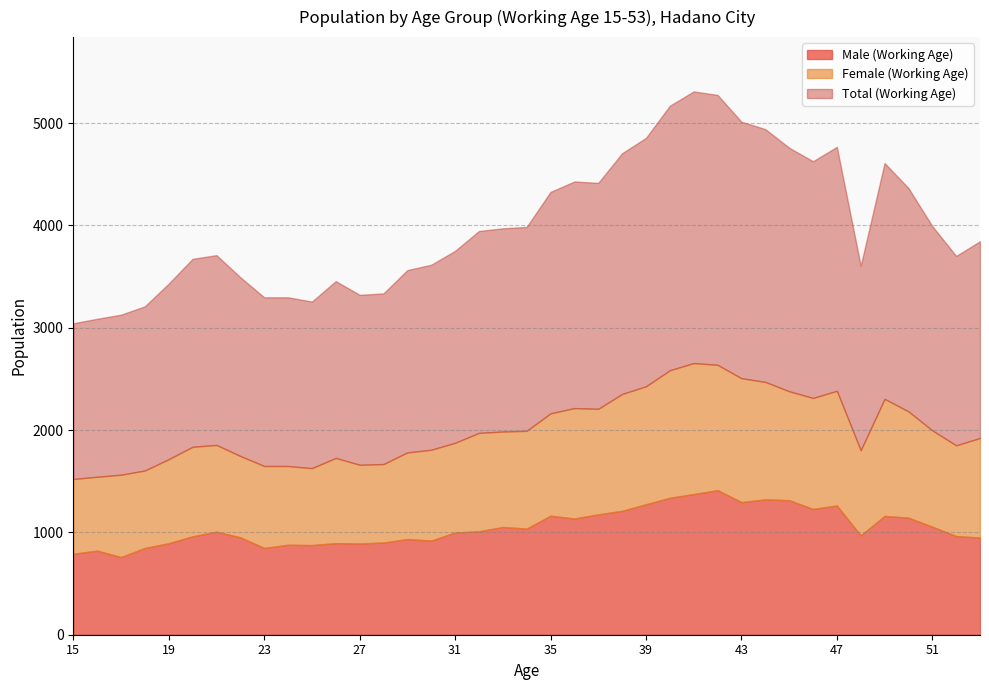

What is the difference between the highest and lowest values at 51?

1056